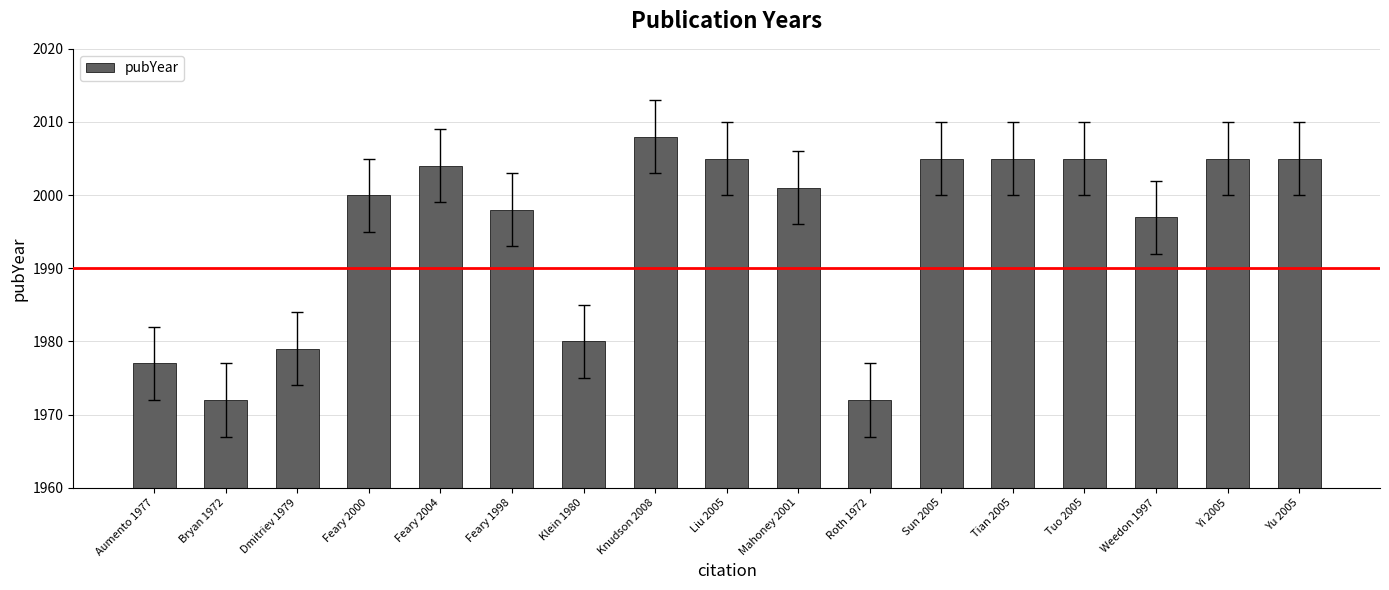

What is the sum of the values at Feary 2004 and Tian 2005?

4009